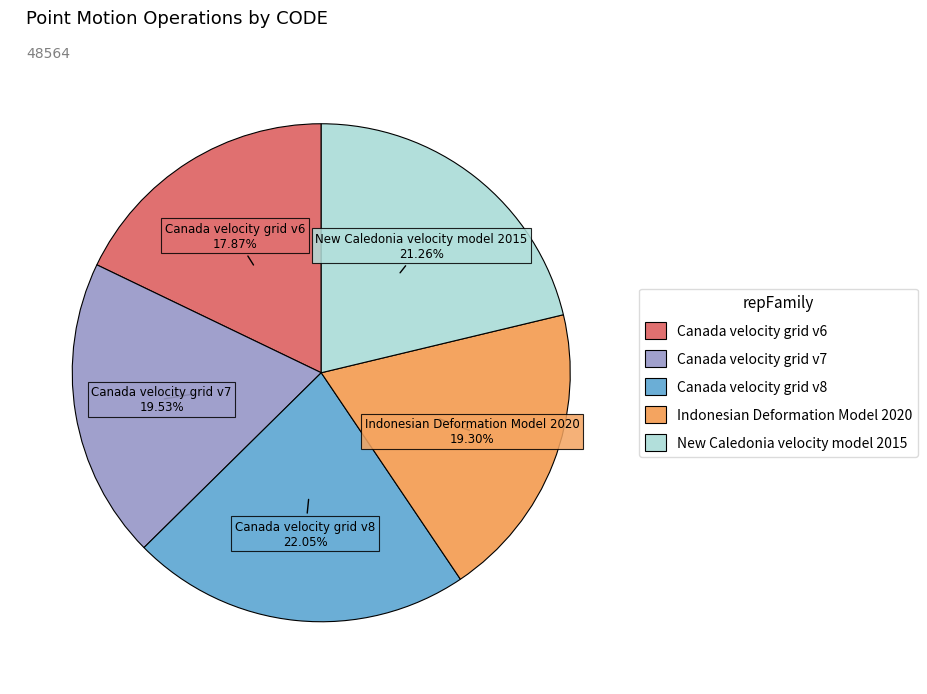

Is it true that Indonesian Deformation Model 2020 is 27% of the pie?

False